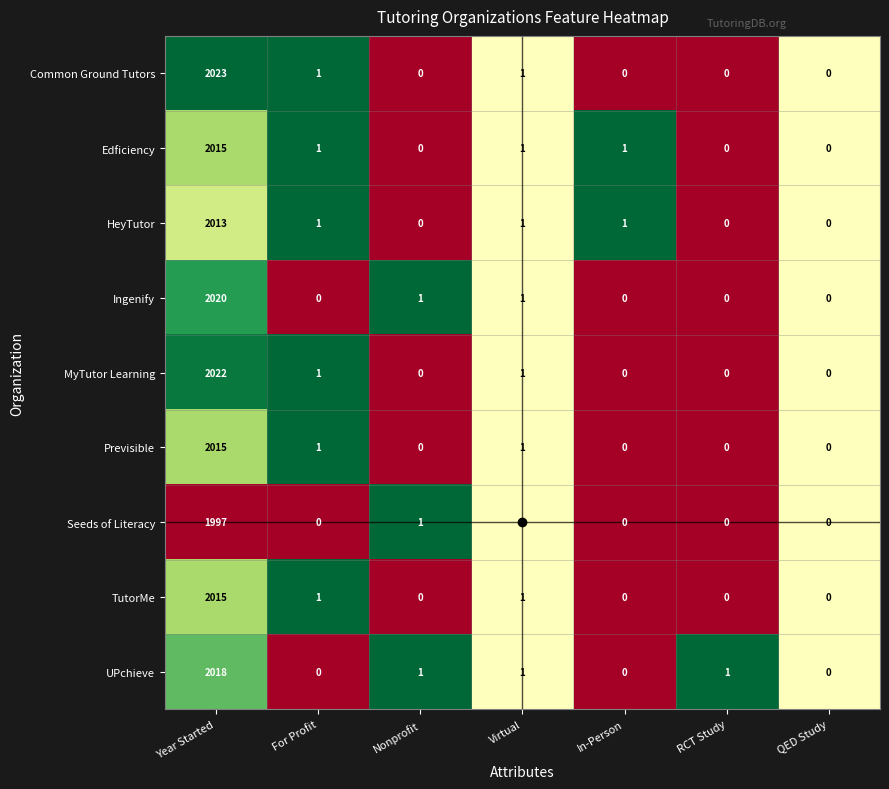

How many values in Seeds of Literacy are above zero?

3